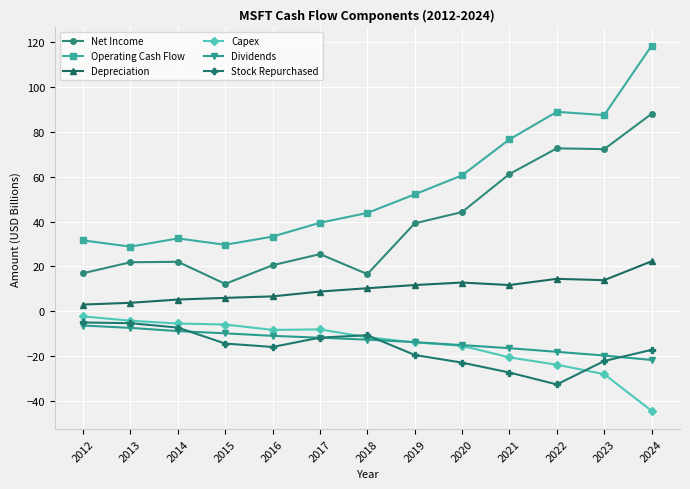

The Dividends series shows -21.8 at 2024. True or false?

True